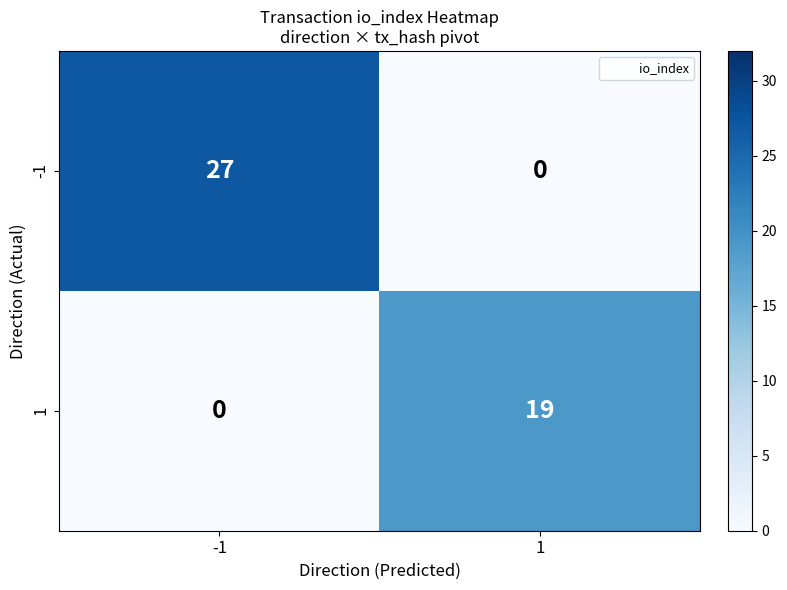

Rank the series by their average value, from lowest to highest.

1, -1